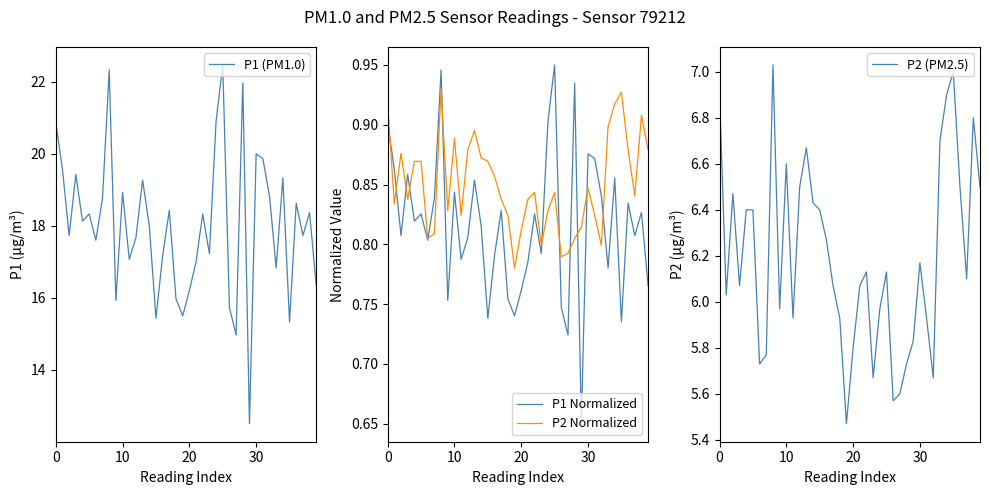

What is the difference between the highest and lowest values at 17?

17.6